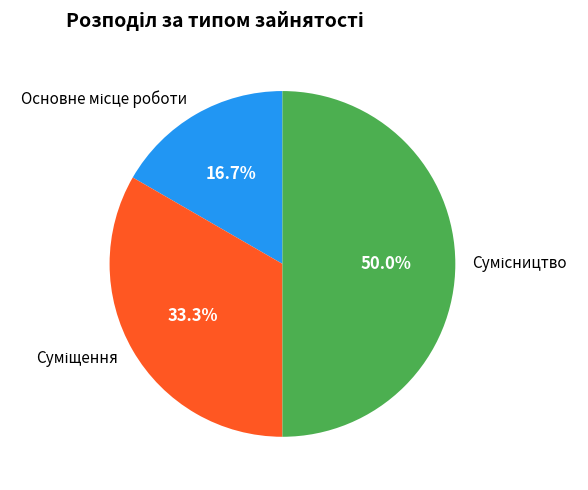

Which slice is the smallest?

Основне місце роботи